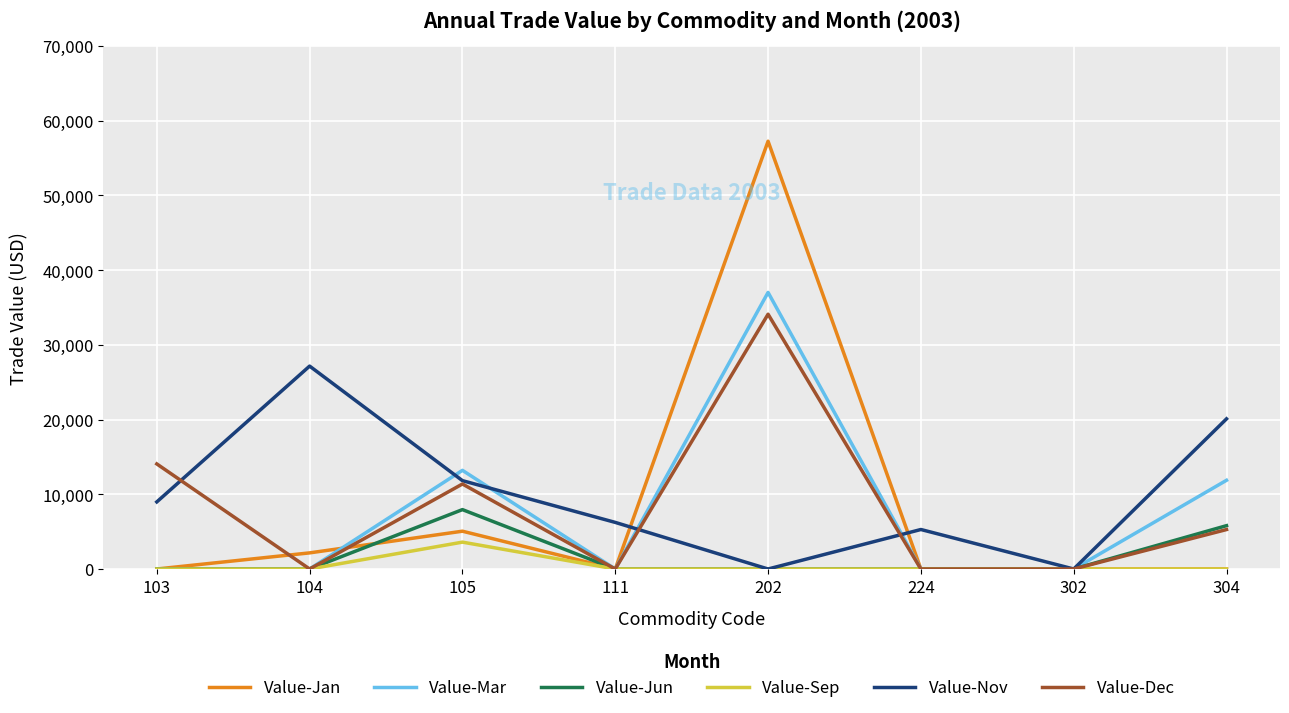

What are all the series names shown in the legend?

Value-Jan, Value-Mar, Value-Jun, Value-Sep, Value-Nov, Value-Dec